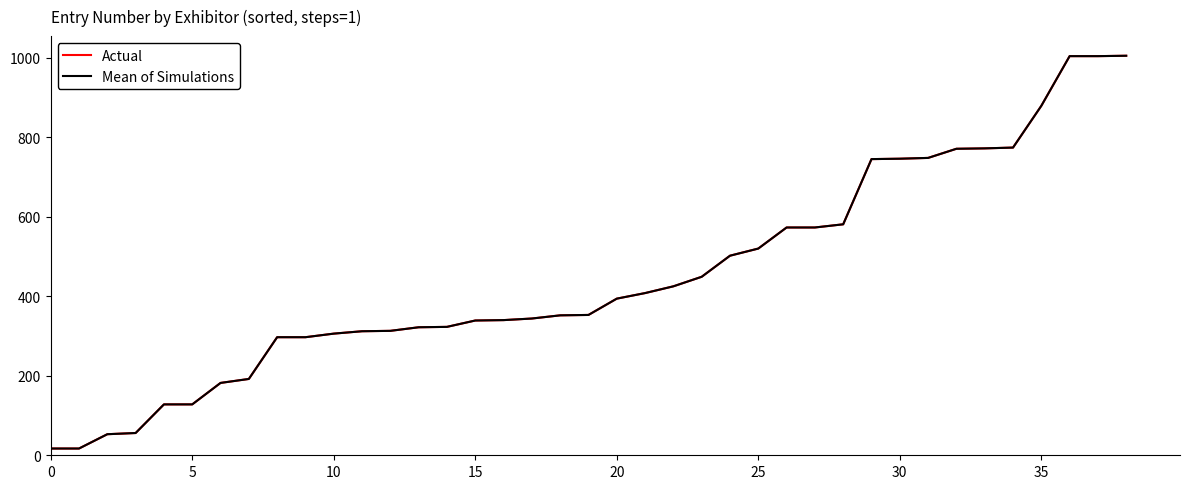

Is this an area chart (filled region under the line)?

No